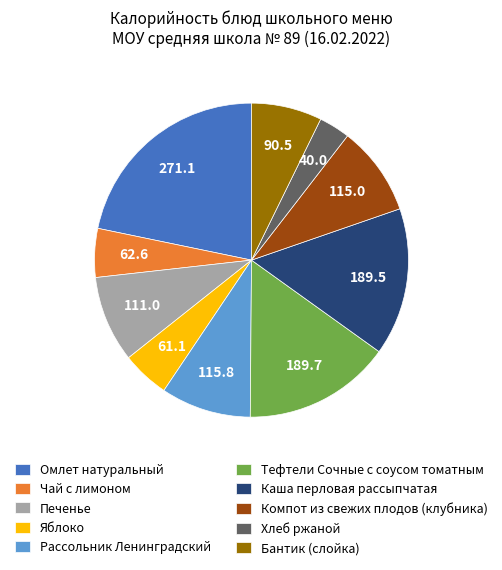

Is it true that Бантик (слойка) is 7% of the pie?

True